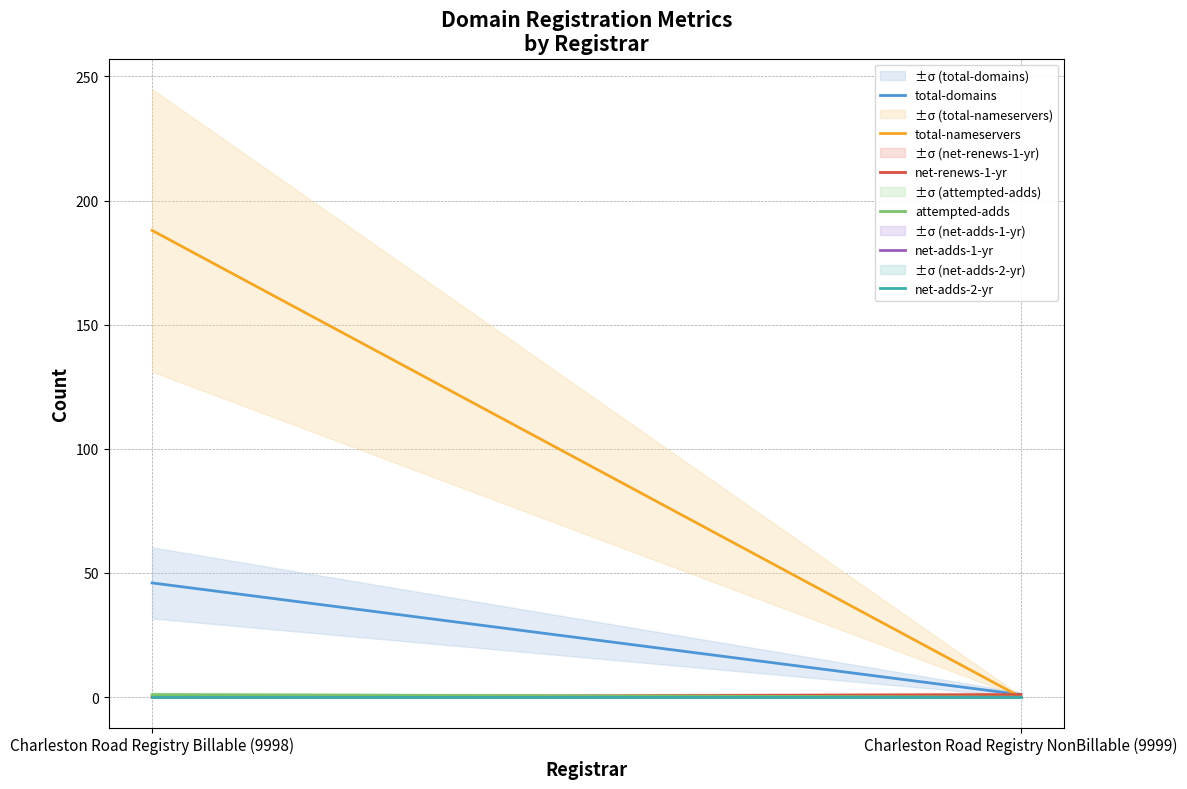

What is the label of the 2nd point from the right?

Charleston Road Registry Billable (9998)